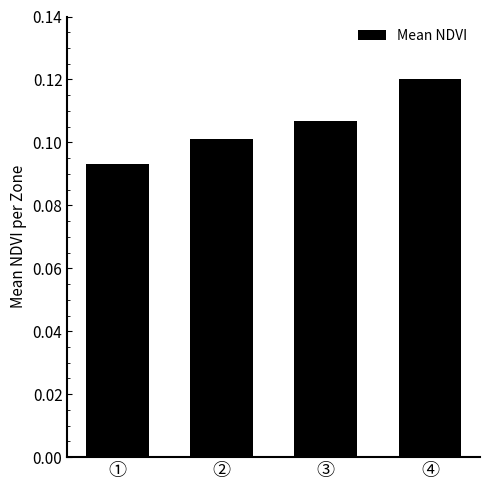

List the labels in order of value, largest first.

④, ③, ②, ①